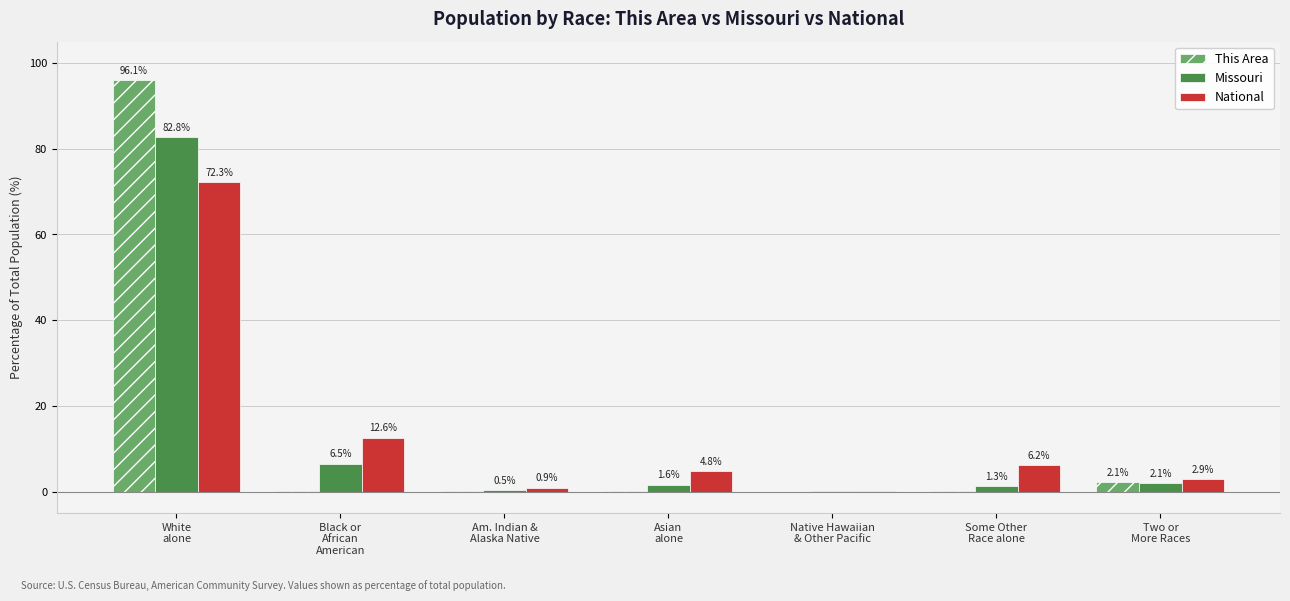

The Missouri series shows 6.5 at Black or
African
American. True or false?

True